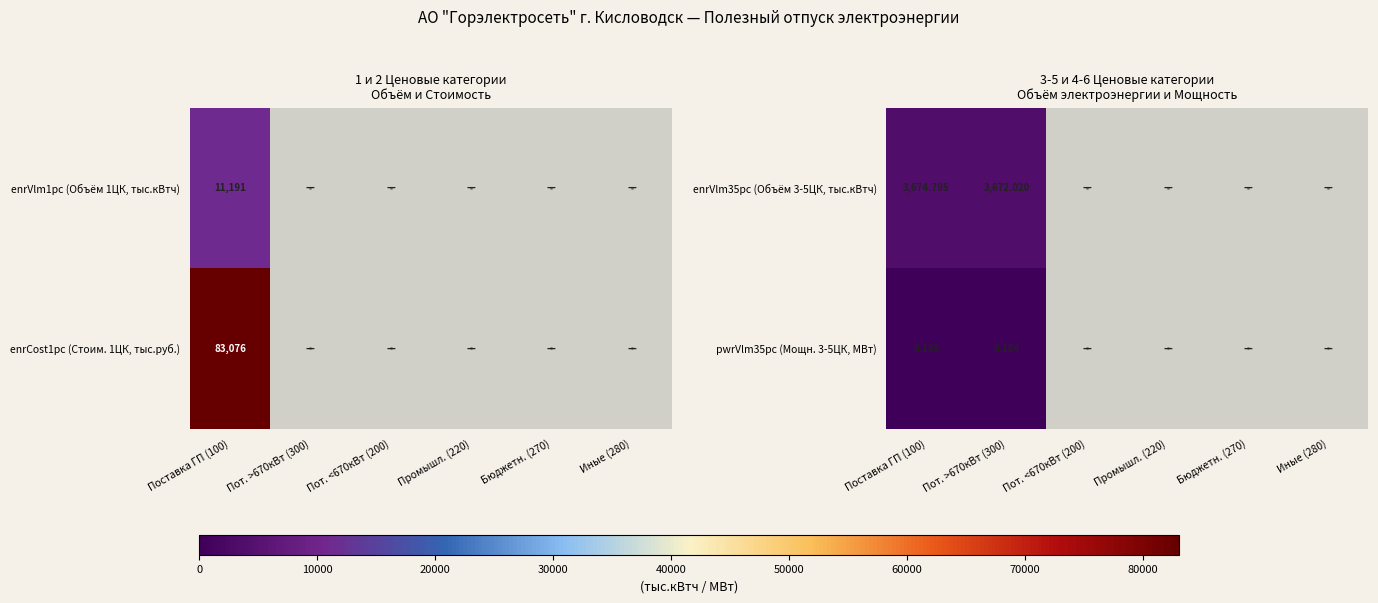

At how many categories does at least one series exceed 2397?

2